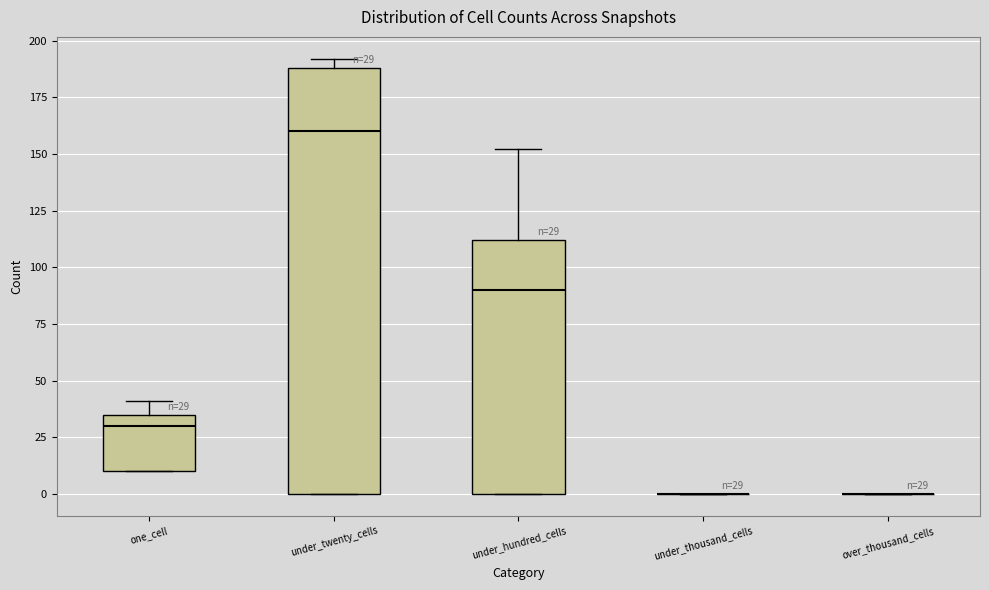

Which box is the tallest, from its lower edge to its upper edge?

under_twenty_cells